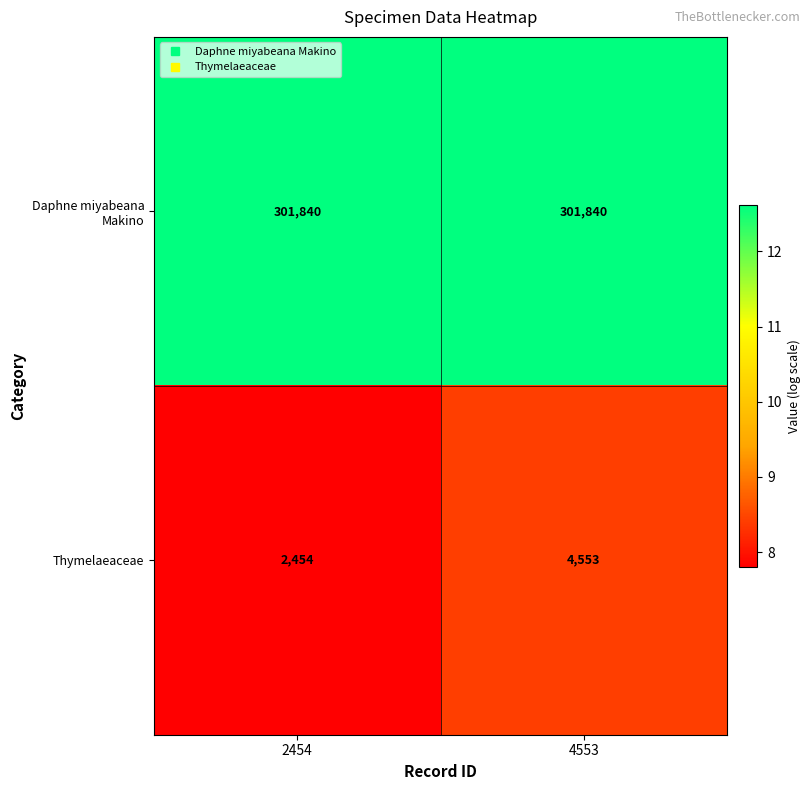

What is the sum of the Daphne miyabeana Makino values at 4553 and 2454?

603680